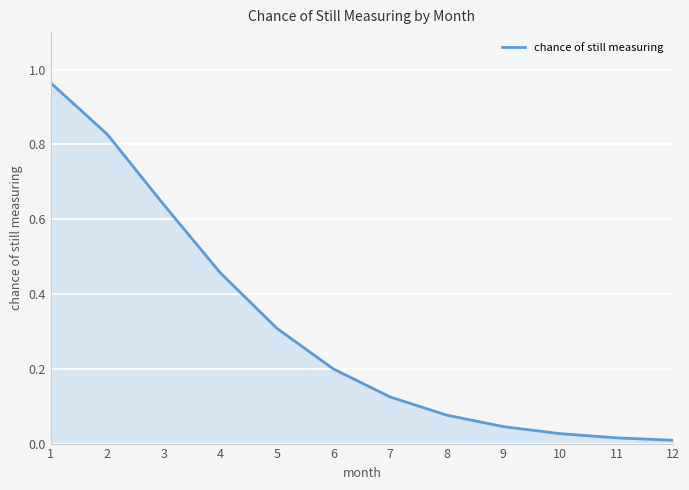

The chart shows a value of 0.8 at 3. True or false?

False